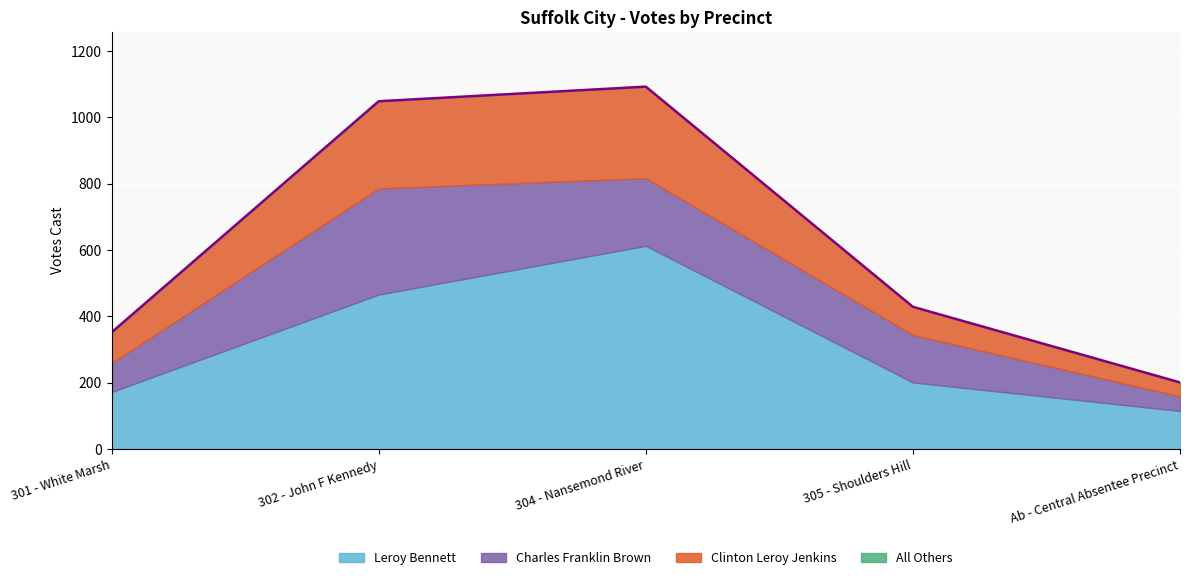

At which category is the sum across all series the highest?

304 - Nansemond River